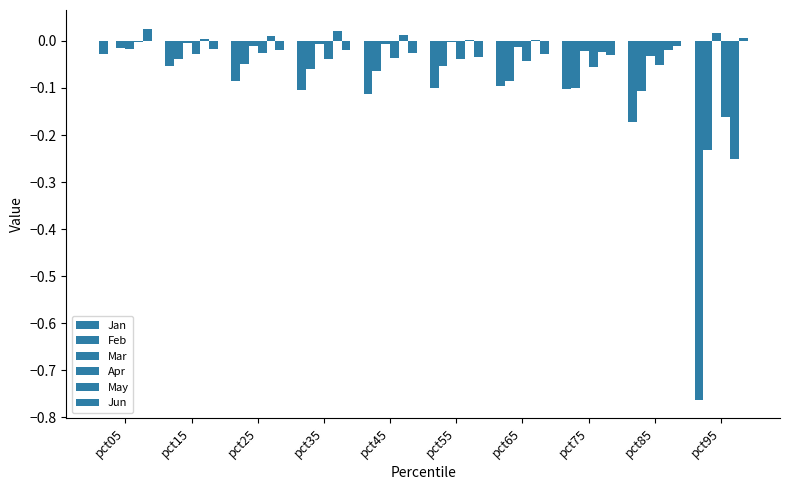

Reading left to right, transcribe all the data shown in this chart.

Jan: pct05=-0.0	pct15=-0.1	pct25=-0.1	pct35=-0.1	pct45=-0.1	pct55=-0.1	pct65=-0.1	pct75=-0.1	pct85=-0.2	pct95=-0.8
Feb: pct05=0.0	pct15=-0.0	pct25=-0.0	pct35=-0.1	pct45=-0.1	pct55=-0.1	pct65=-0.1	pct75=-0.1	pct85=-0.1	pct95=-0.2
Mar: pct05=-0.0	pct15=-0.0	pct25=-0.0	pct35=-0.0	pct45=-0.0	pct55=-0.0	pct65=-0.0	pct75=-0.0	pct85=-0.0	pct95=0.0
Apr: pct05=-0.0	pct15=-0.0	pct25=-0.0	pct35=-0.0	pct45=-0.0	pct55=-0.0	pct65=-0.0	pct75=-0.1	pct85=-0.1	pct95=-0.2
May: pct05=-0.0	pct15=0.0	pct25=0.0	pct35=0.0	pct45=0.0	pct55=0.0	pct65=0.0	pct75=-0.0	pct85=-0.0	pct95=-0.3
Jun: pct05=0.0	pct15=-0.0	pct25=-0.0	pct35=-0.0	pct45=-0.0	pct55=-0.0	pct65=-0.0	pct75=-0.0	pct85=-0.0	pct95=0.0